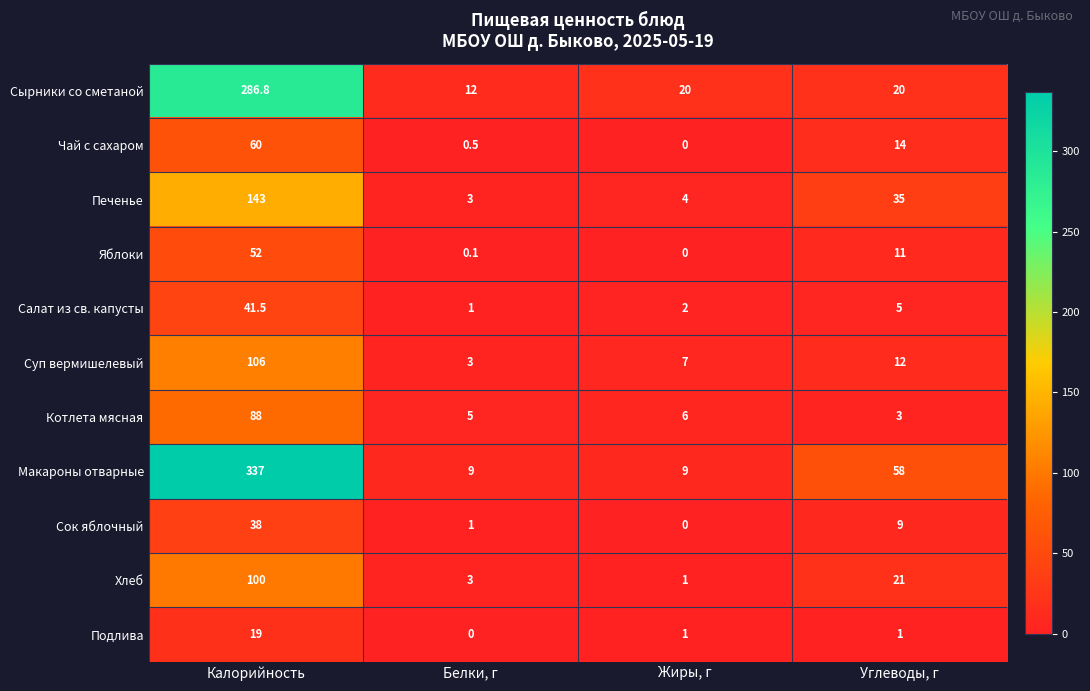

What is the difference between the second highest and minimum values in the Котлета мясная series?

3.0